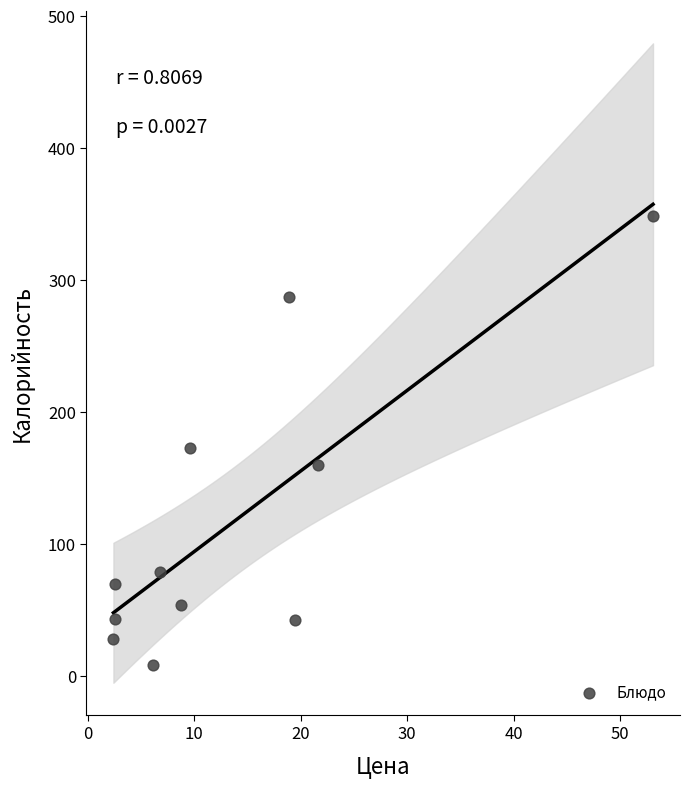

What is the average X value?

13.8